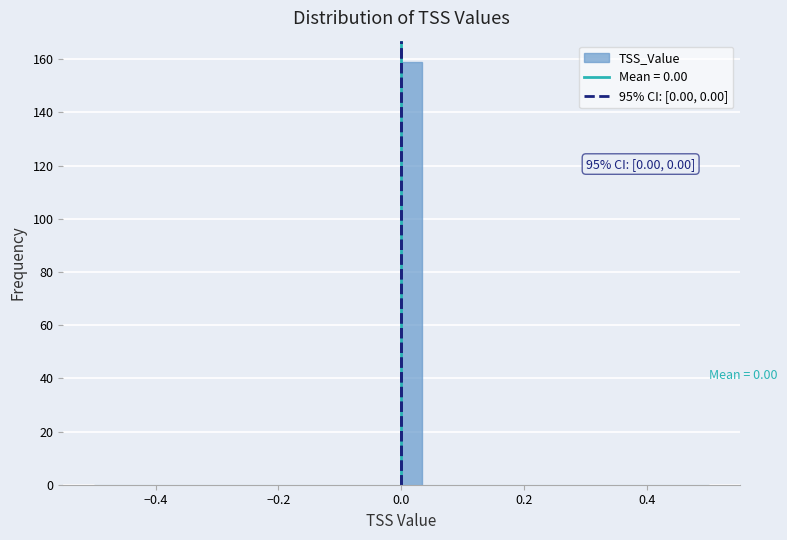

Around what value on the x-axis is the tallest bar? Give the approximate position of its centre, as read against the axis.

0.02